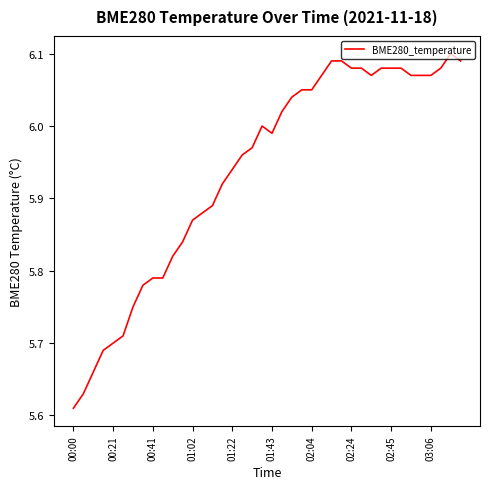

What is the difference between the maximum and minimum values?

0.5